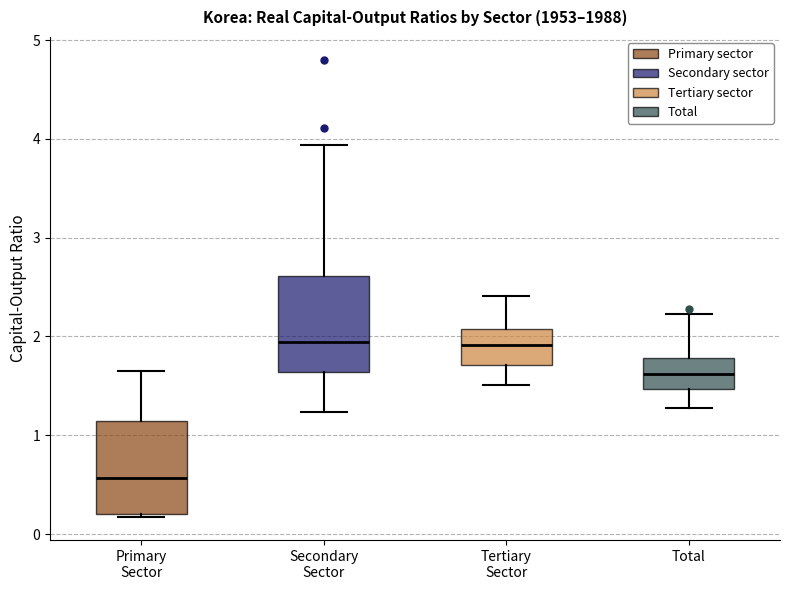

Where is the lower edge of the box for Primary Sector on the y-axis? The values are not printed on the chart, so give them approximately, as read against the axis.

0.2